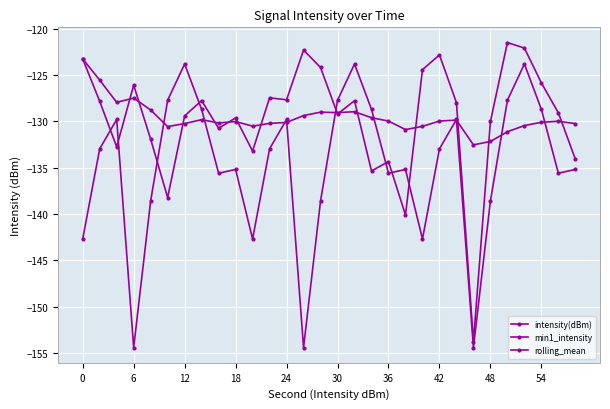

How many data points in min1_intensity are less than -132?

18